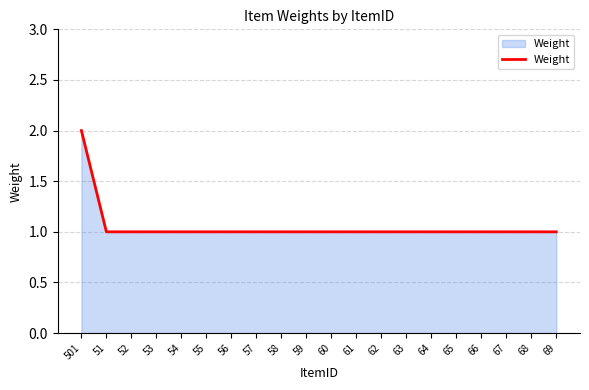

True or false: the data shows 2 at 66.

False